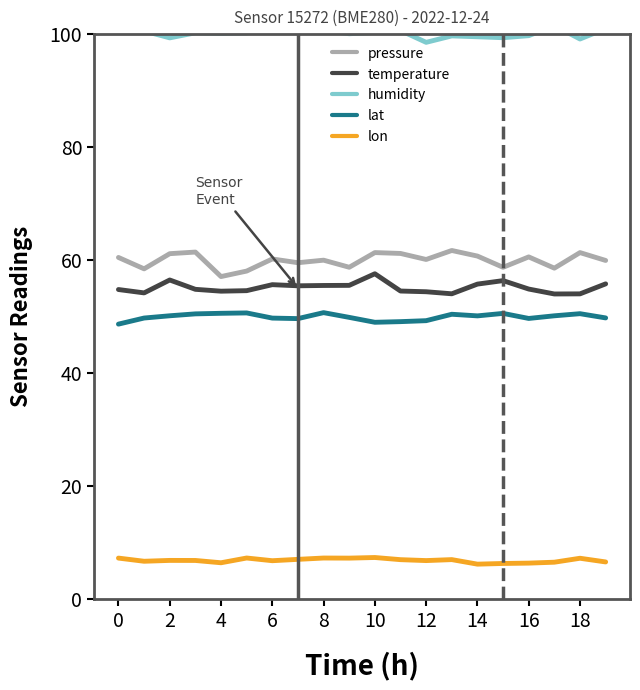

True or false: lat and temperature cross at least once.

False